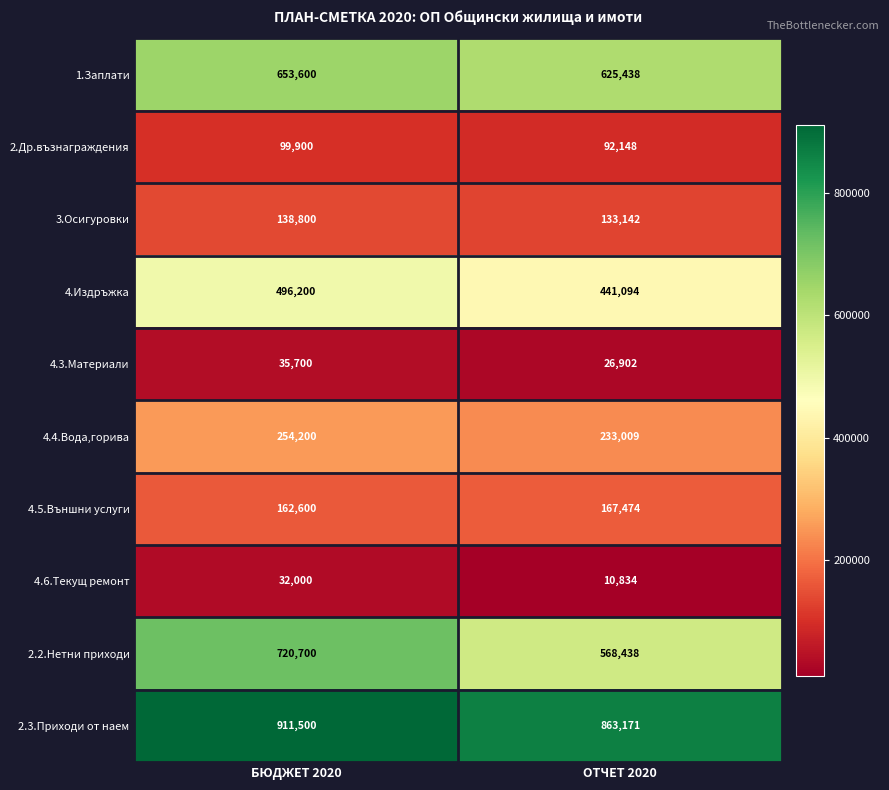

Reading left to right, list all the values displayed in this chart.

1.Заплати: 653600	625438
2.Др.възнаграждения: 99900	92148
3.Осигуровки: 138800	133142
4.Издръжка: 496200	441094
4.3.Материали: 35700	26902
4.4.Вода,горива: 254200	233009
4.5.Външни услуги: 162600	167474
4.6.Текущ ремонт: 32000	10834
2.2.Нетни приходи: 720700	568438
2.3.Приходи от наем: 911500	863171